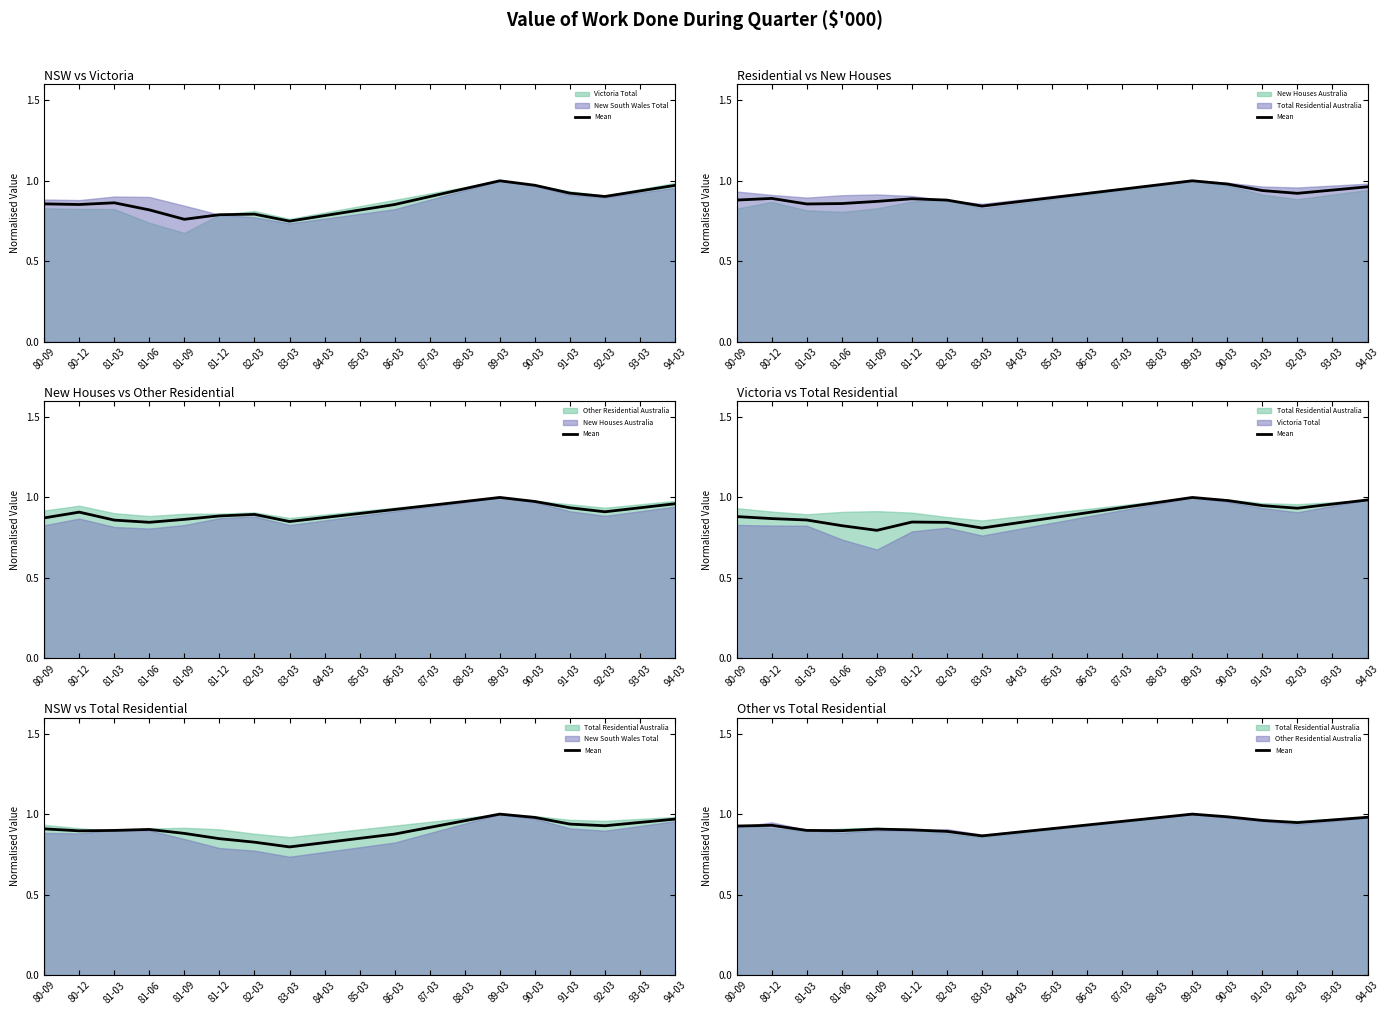

Count the number of categories in the chart.

19